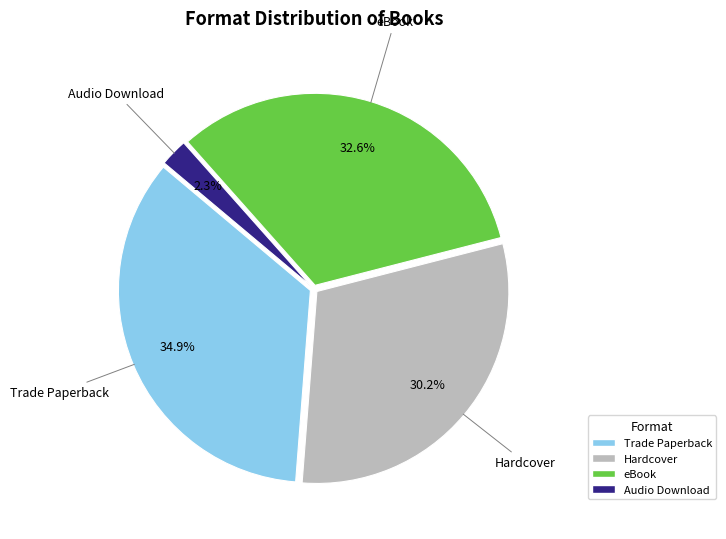

Is eBook the majority of the pie?

No